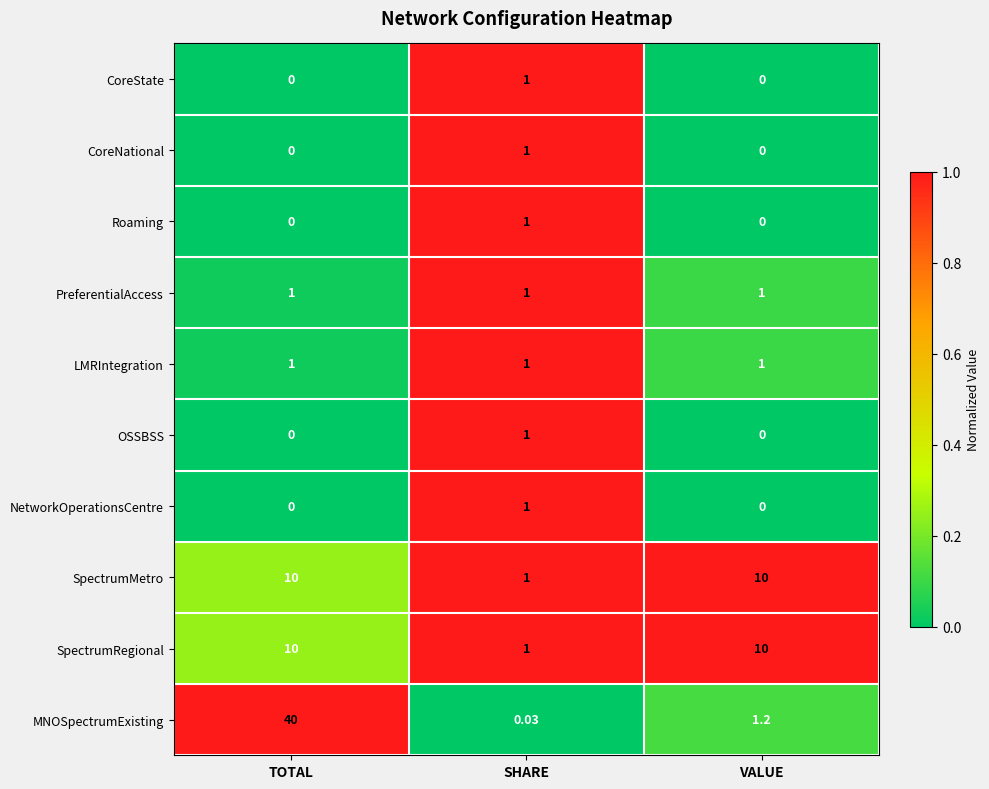

Between TOTAL and SHARE, which series saw the biggest shift?

MNOSpectrumExisting